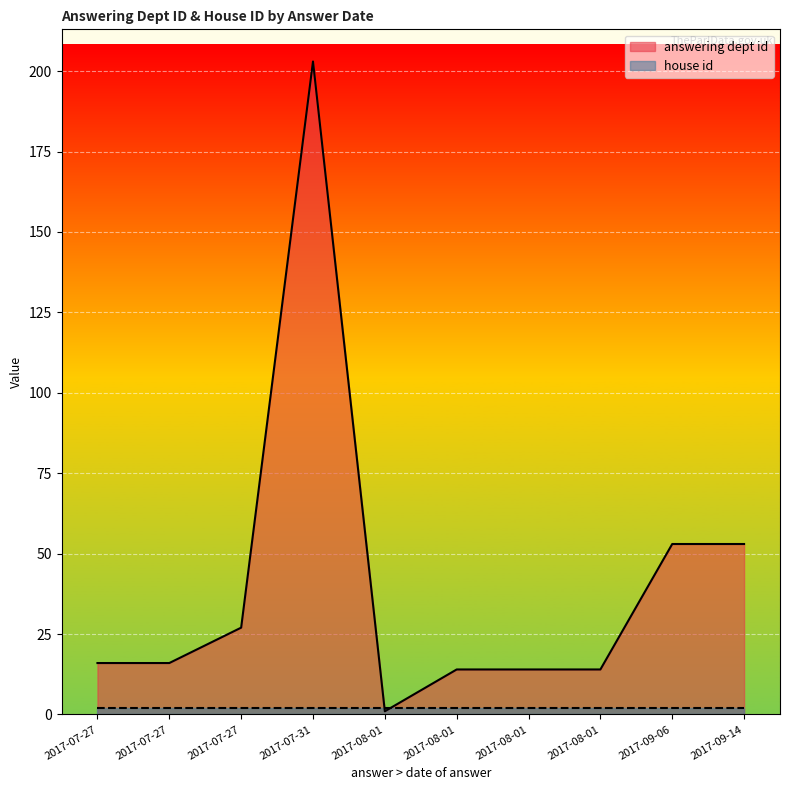

Between 2017-09-06 and 2017-07-31, which is larger?

2017-07-31